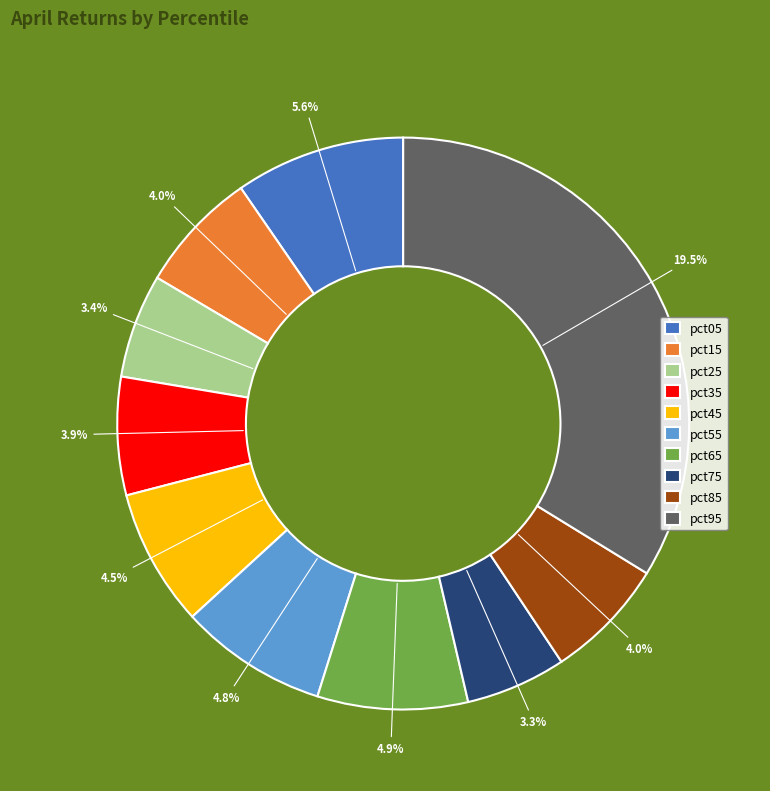

How many slices are in this pie chart?

10